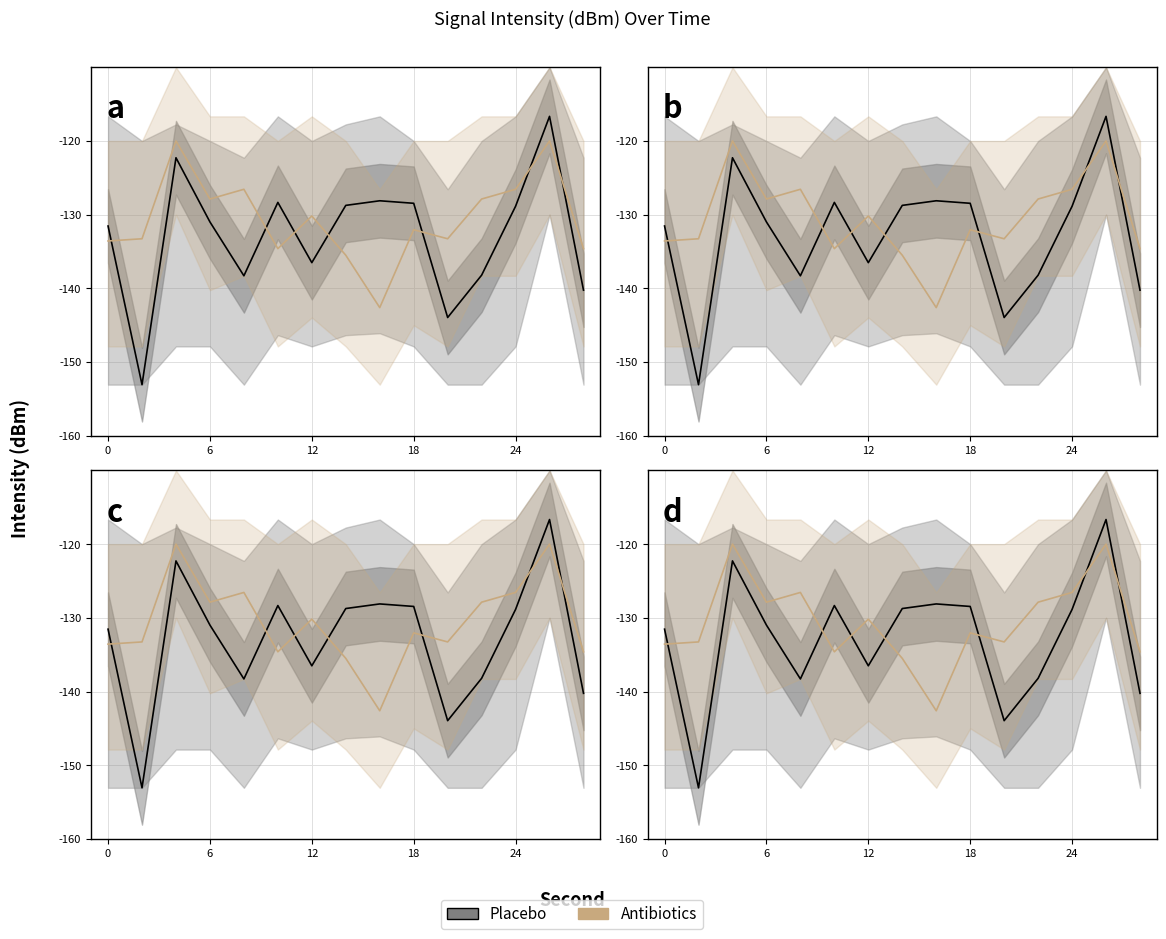

At 6, list the series in order from largest to smallest.

Antibiotics, Placebo